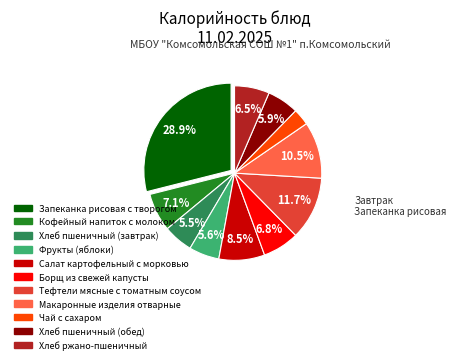

Do Тефтели мясные с томатным соусом and Хлеб пшеничный (обед) together represent more than half of the pie?

No